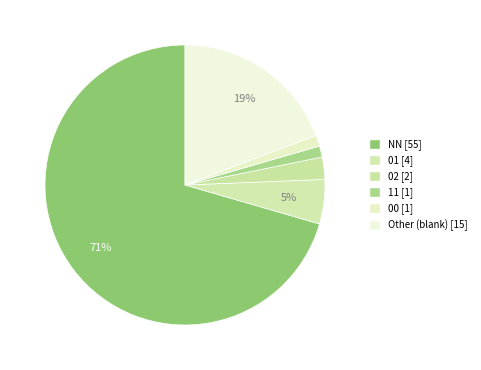

Count the number of slices in the pie.

6